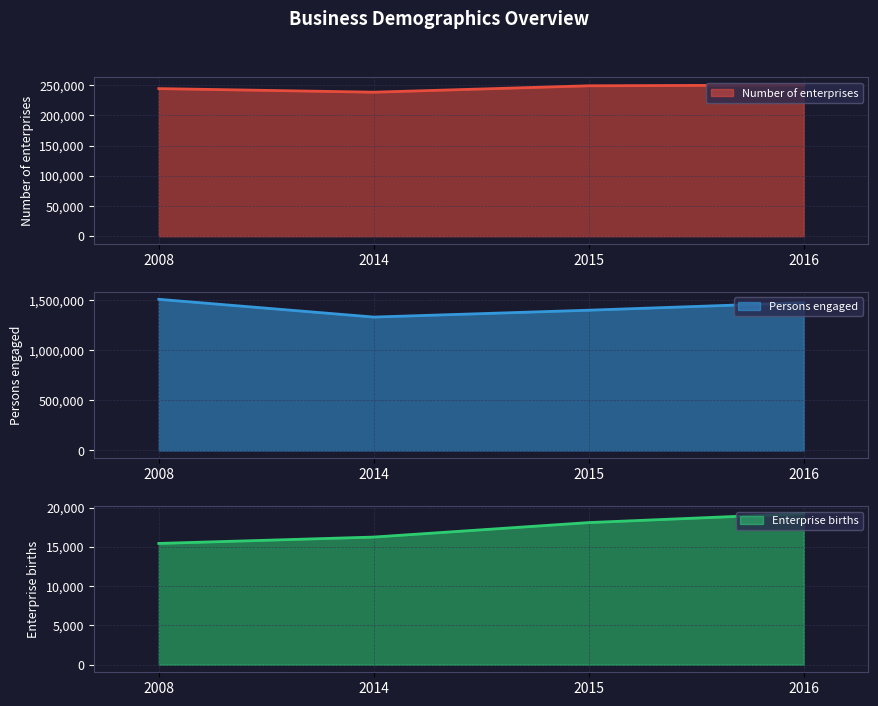

Is the value of Number of enterprises at 2014 greater than the value of Persons engaged at 2008?

No